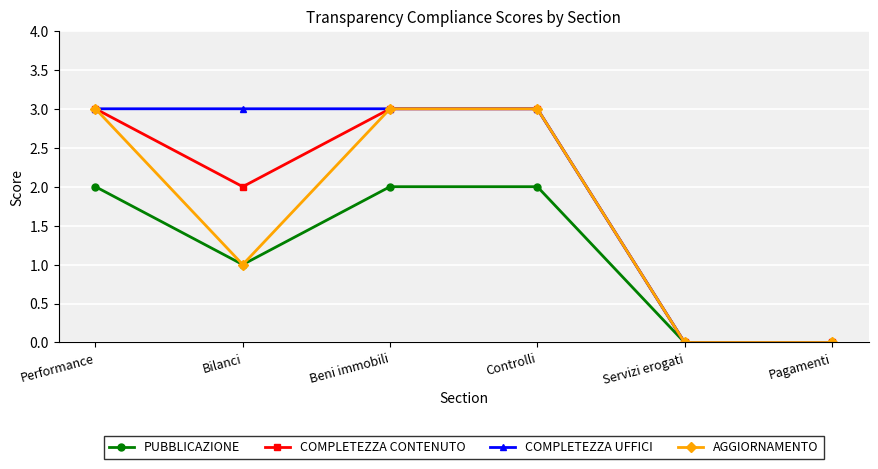

True or false: COMPLETEZZA CONTENUTO has more than 1 points higher than both neighbors.

False